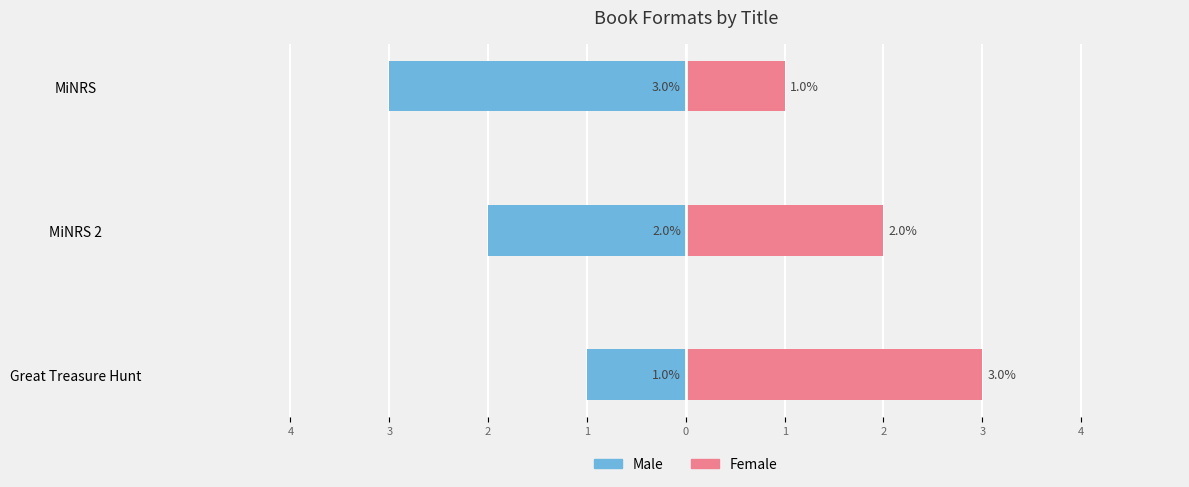

Reading left to right, what are all the values shown in this chart?

Male: -1	-2	-3
Female: 3	2	1